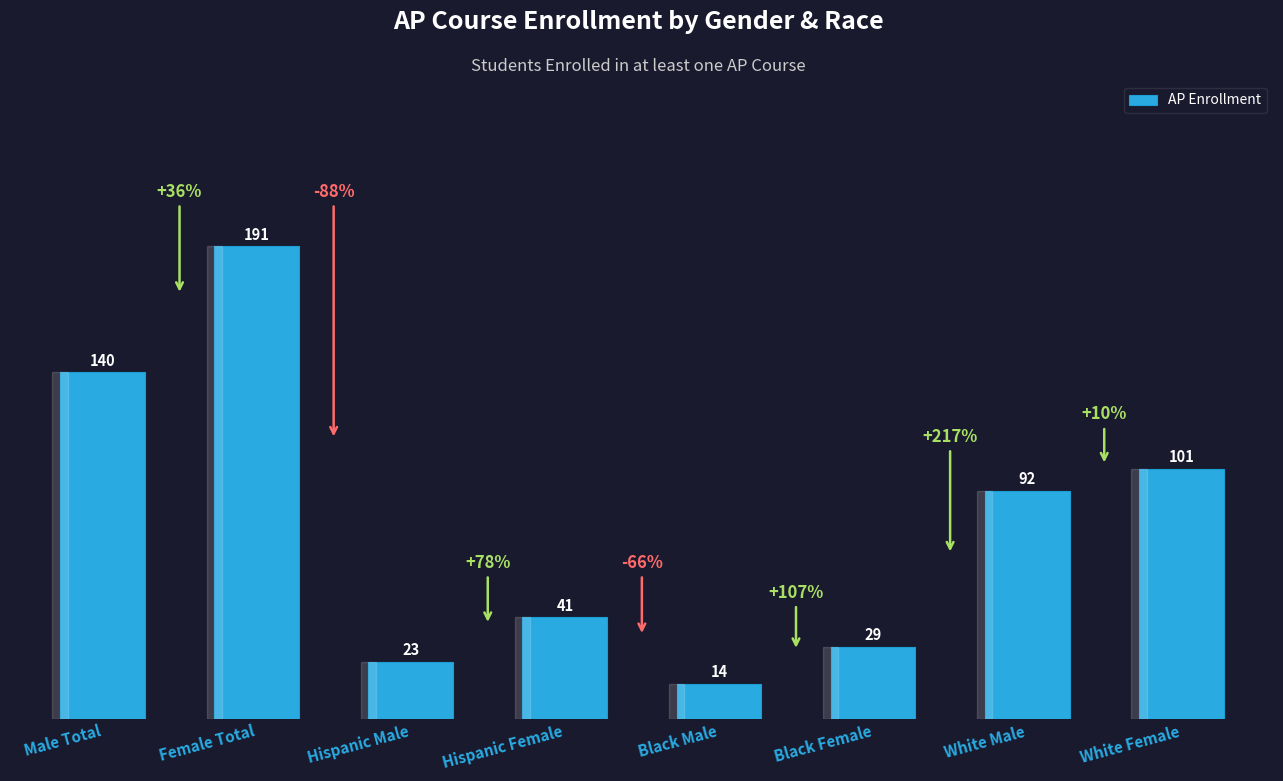

What position from the right is Male Total?

8